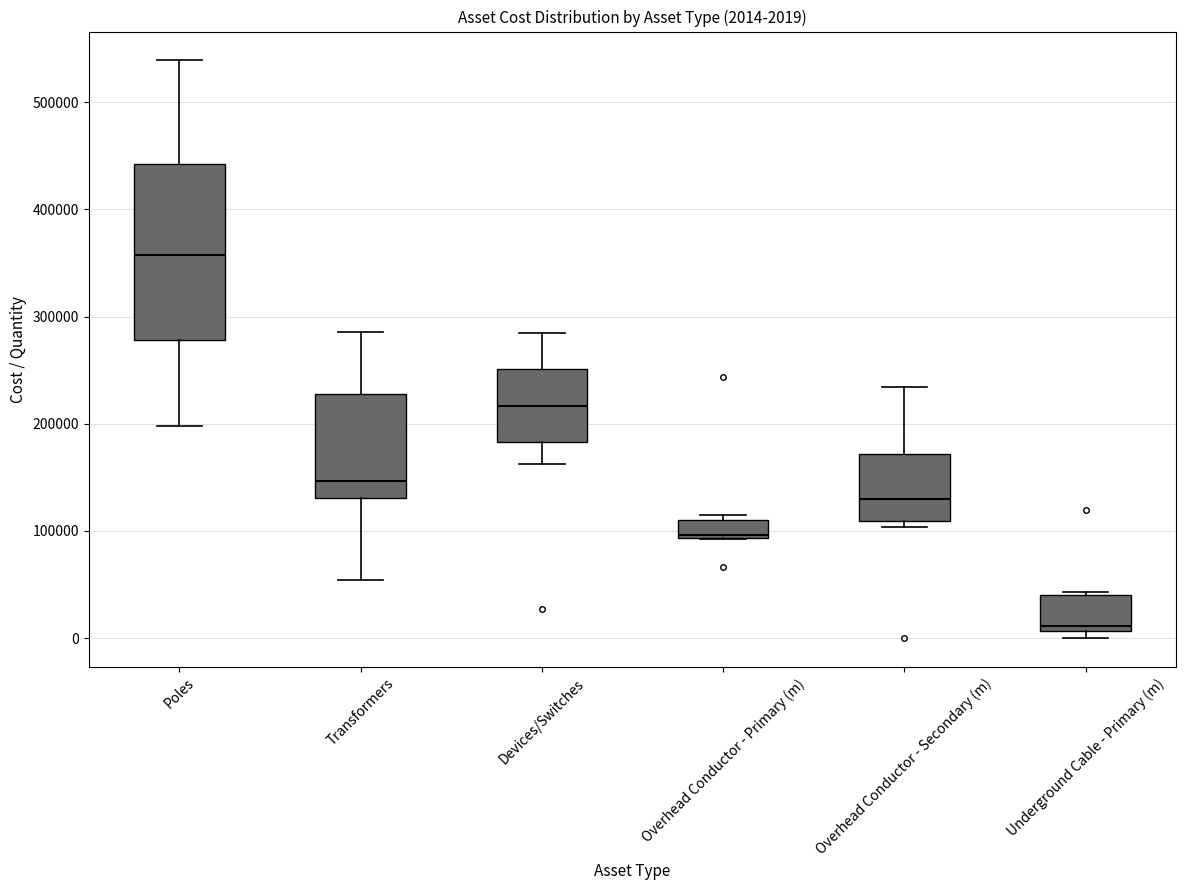

Comparing the boxes themselves (not the whiskers), which one is the tallest?

Poles